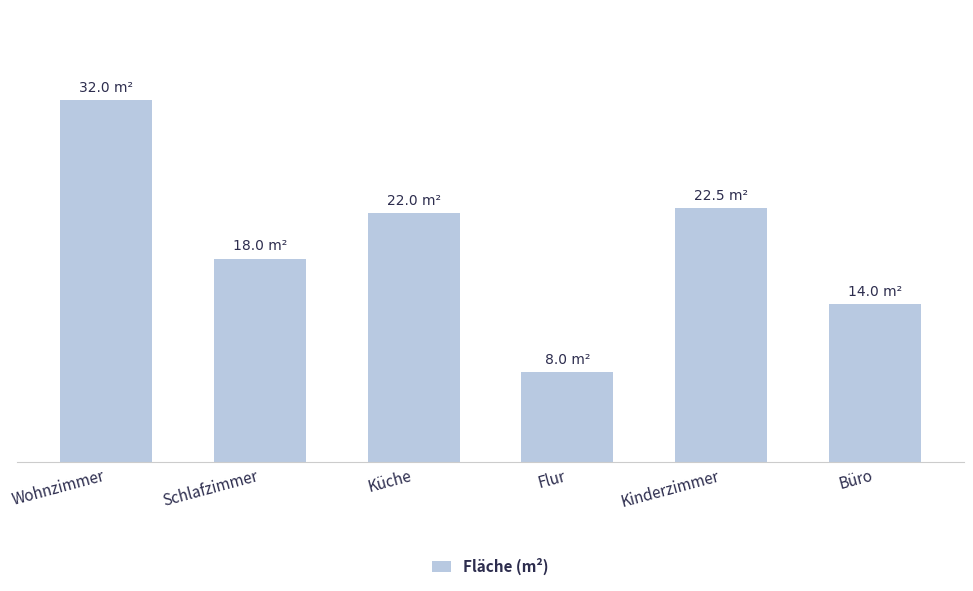

Rank the categories by value from highest to lowest.

Wohnzimmer, Kinderzimmer, Küche, Schlafzimmer, Büro, Flur